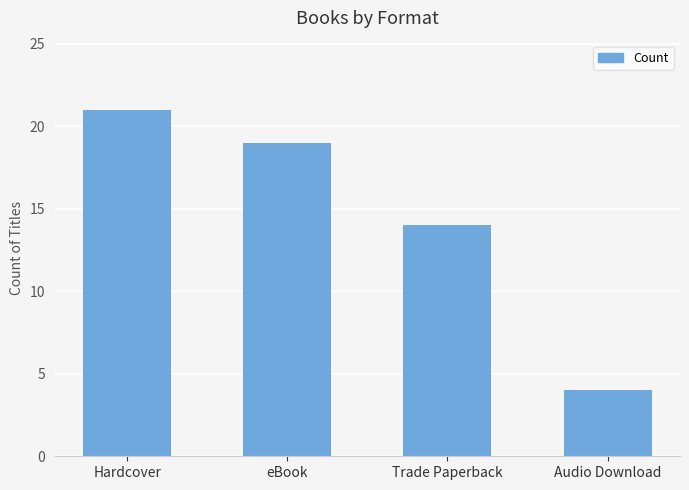

Which category has the lowest value across all series?

Audio Download